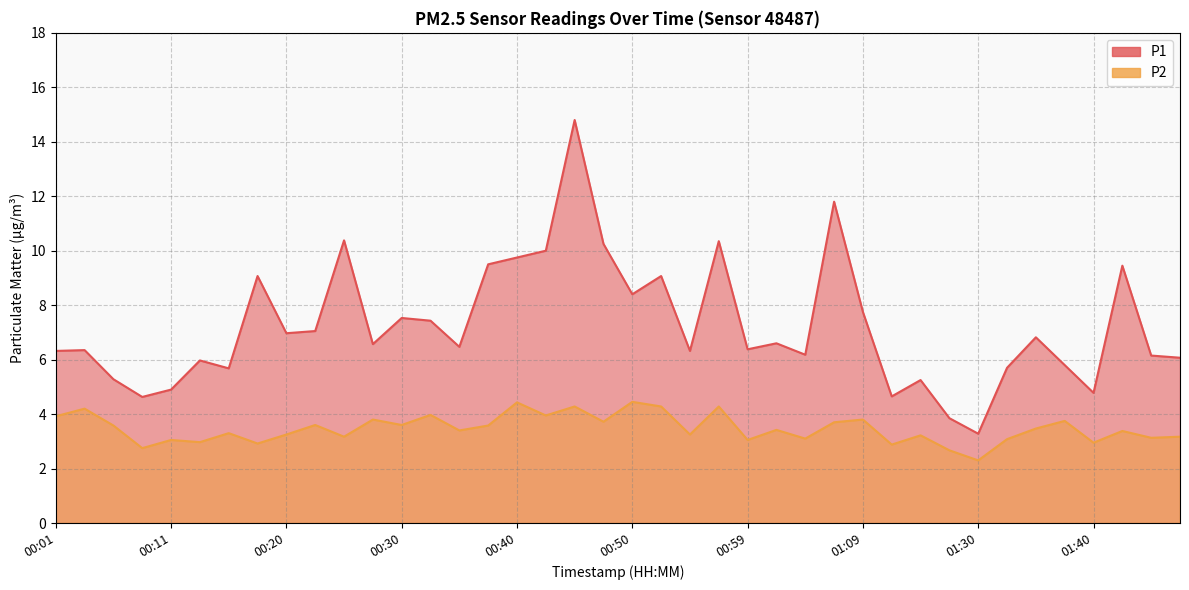

The value of P1 at 00:59 is 6.4. True or false?

True